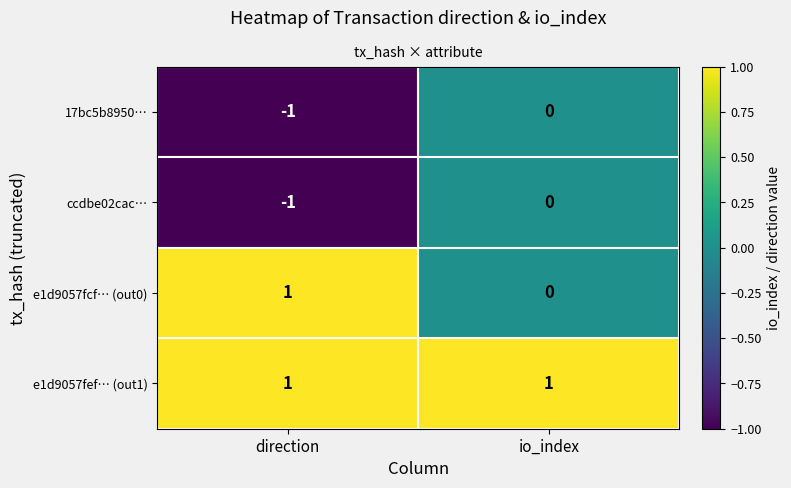

List the labels in order of ccdbe02cac… value, largest first.

io_index, direction